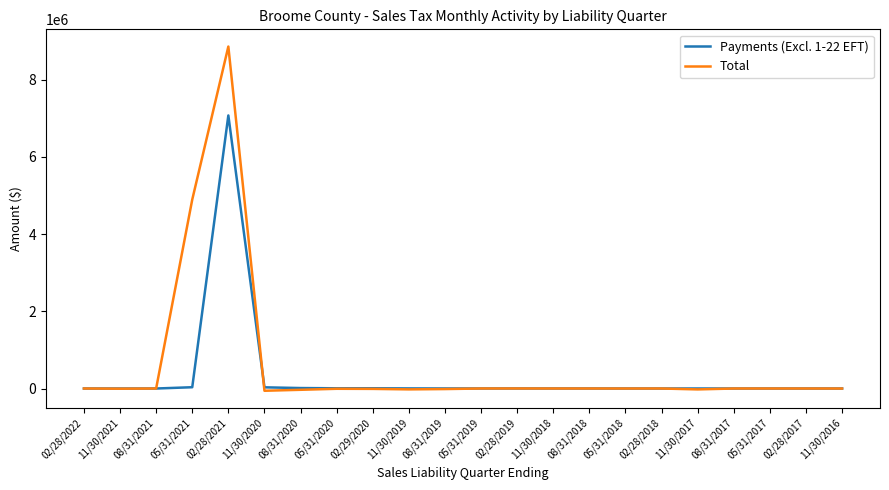

What is the spread (max minus min) of values at 02/28/2019?

44.8